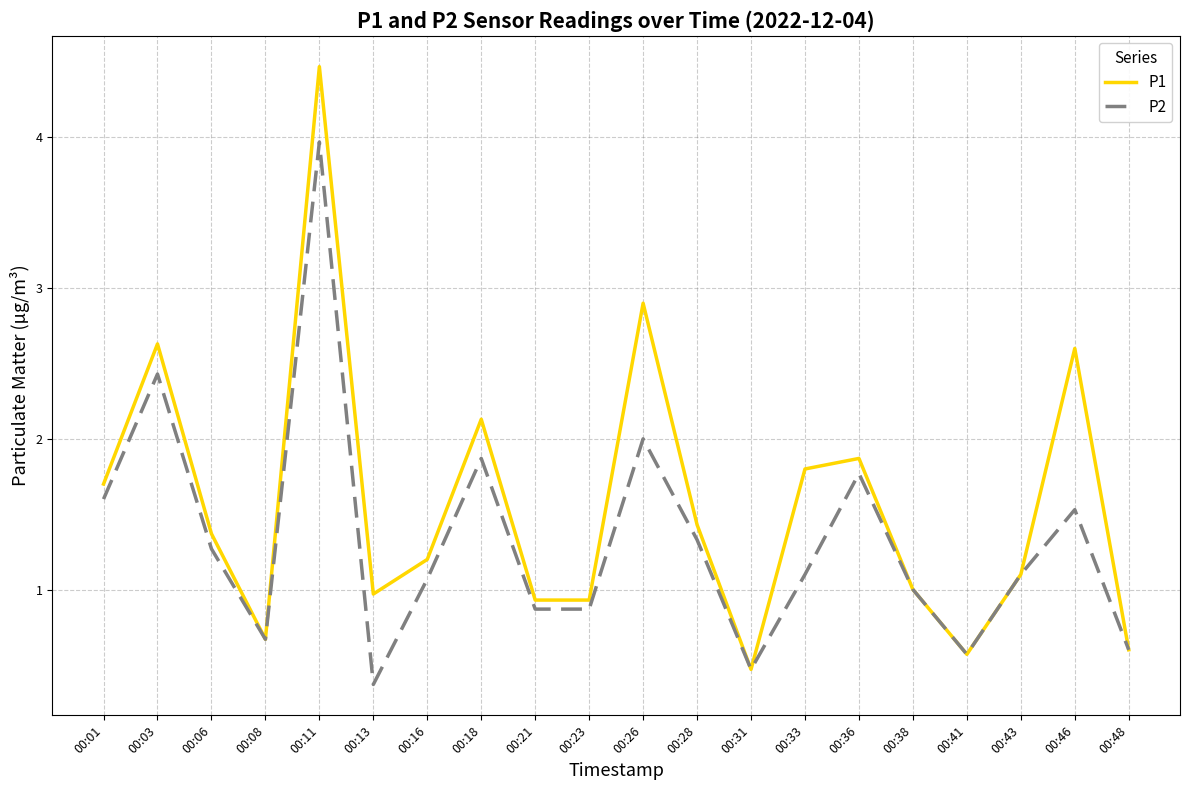

What is the total value across all series at 00:08?

1.3